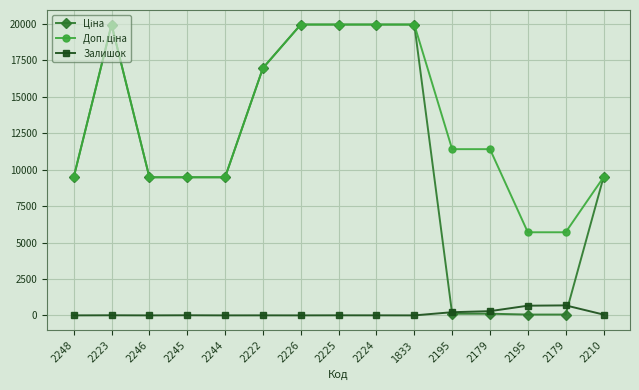

What is the total value across all series at 2245?

18968.1